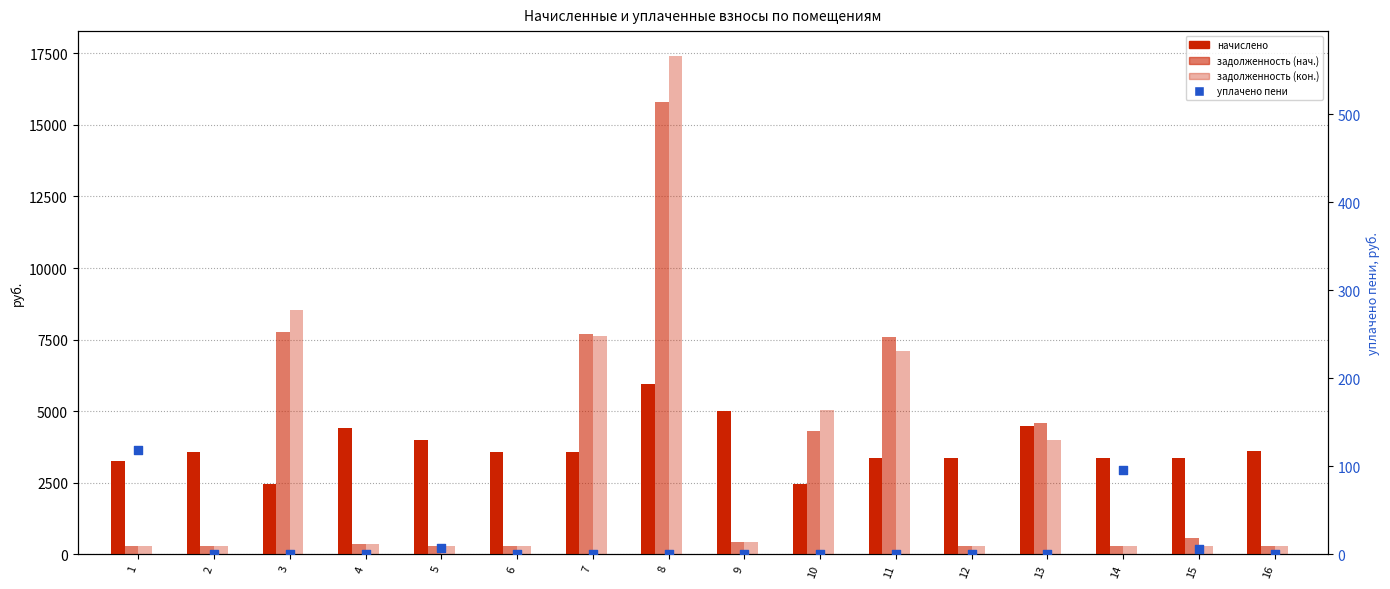

Which series contains the highest Y value?

задолженность (кон.)